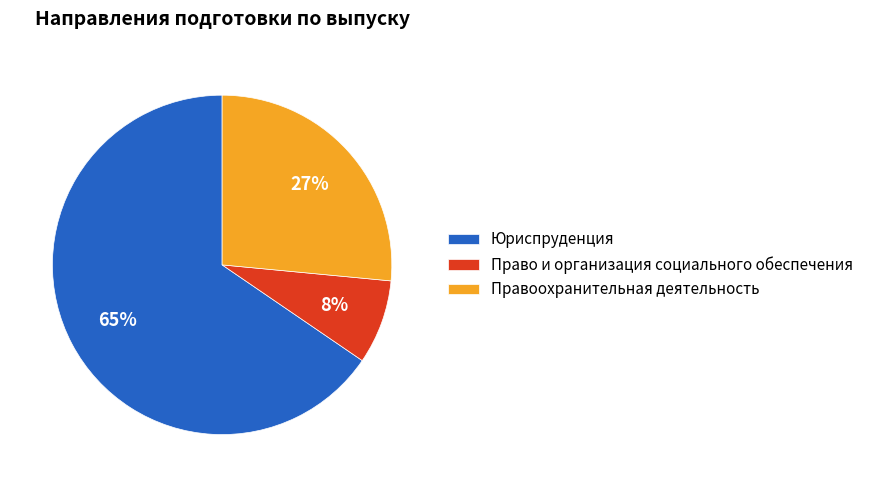

Which has a higher value, Правоохранительная деятельность or Право и организация социального обеспечения?

Правоохранительная деятельность